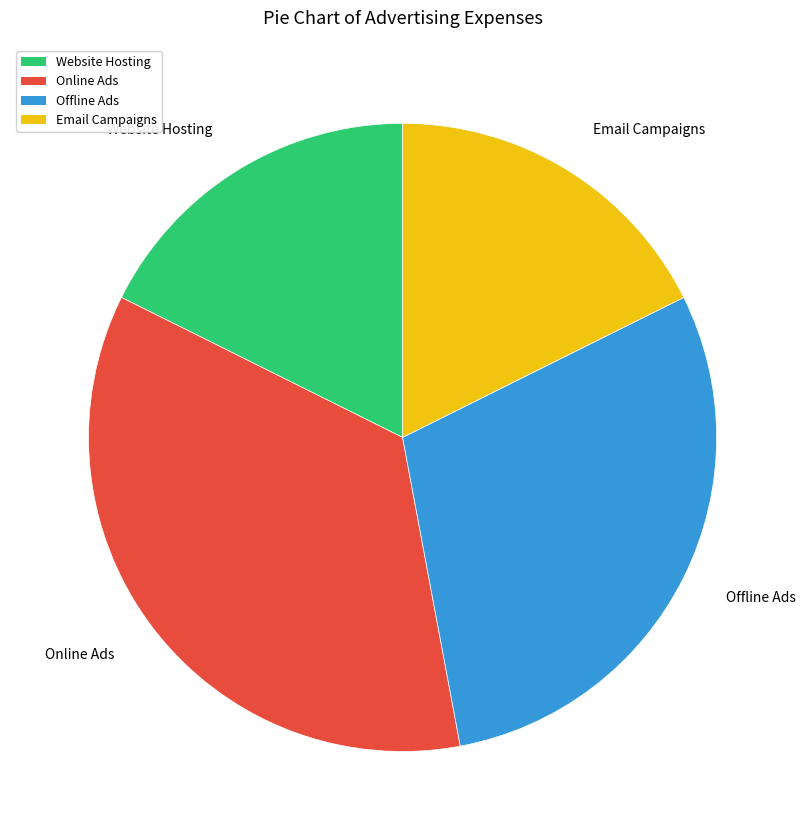

Does any single category account for the majority?

No